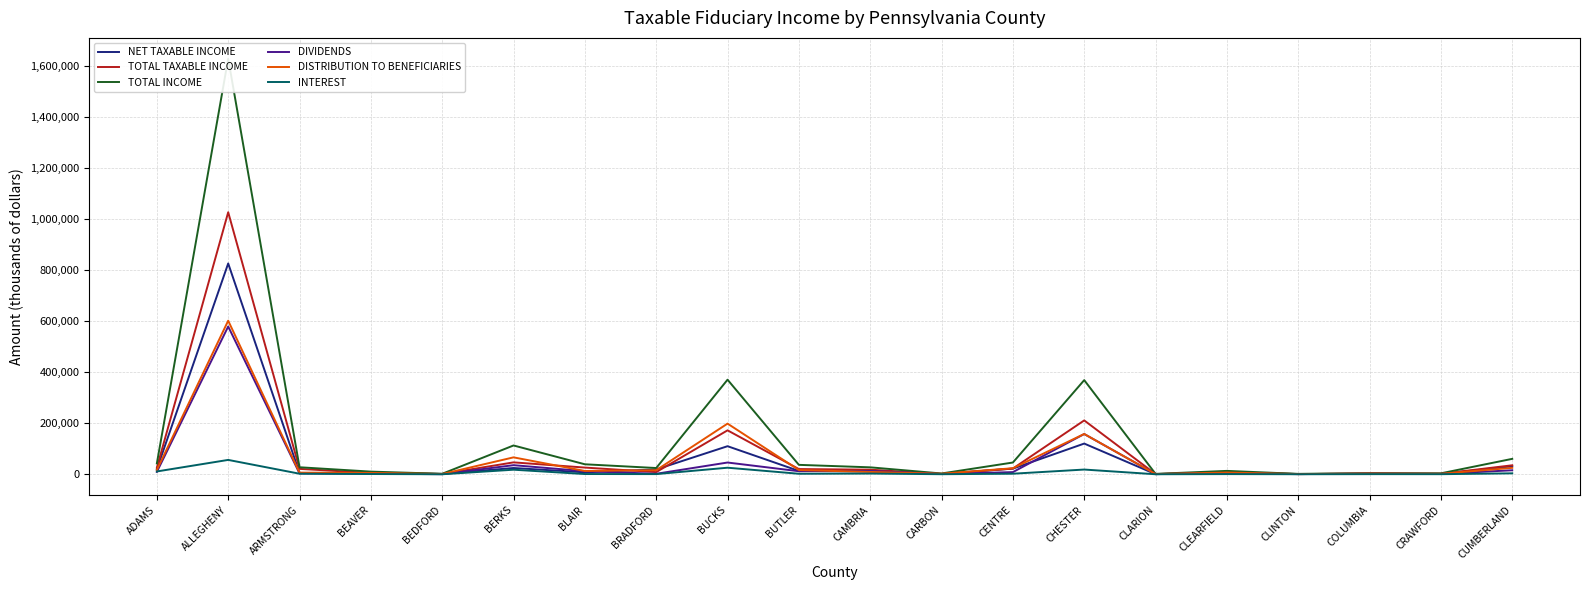

Does the chart have visible grid lines?

Yes